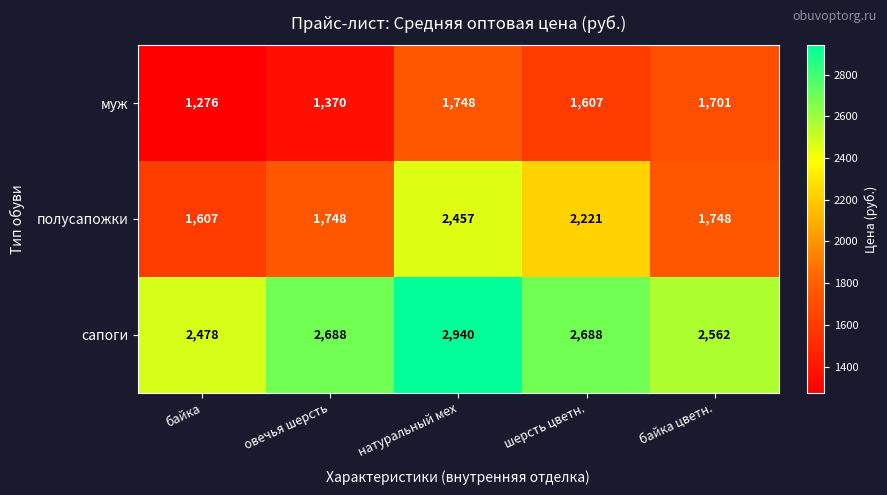

Rank the series by their average value, from lowest to highest.

муж, полусапожки, сапоги